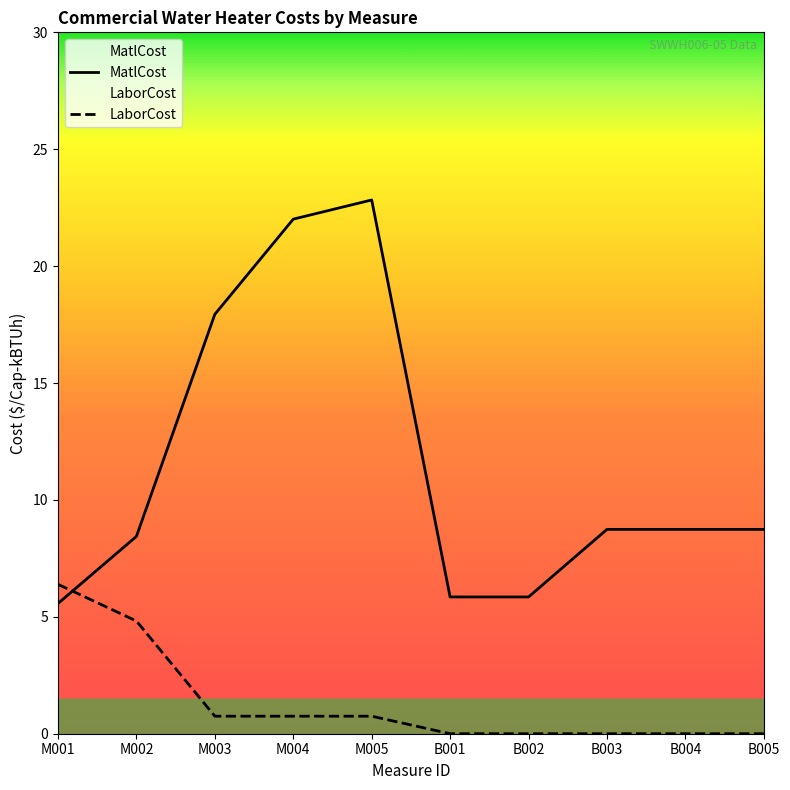

Between M005 and B005, which is larger?

M005